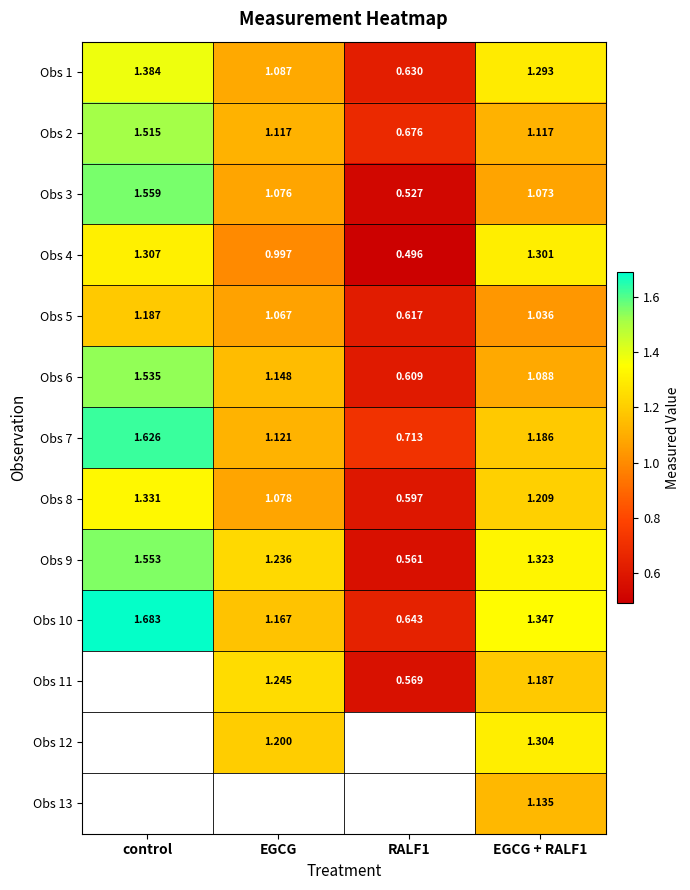

How many data points does each series have?

4